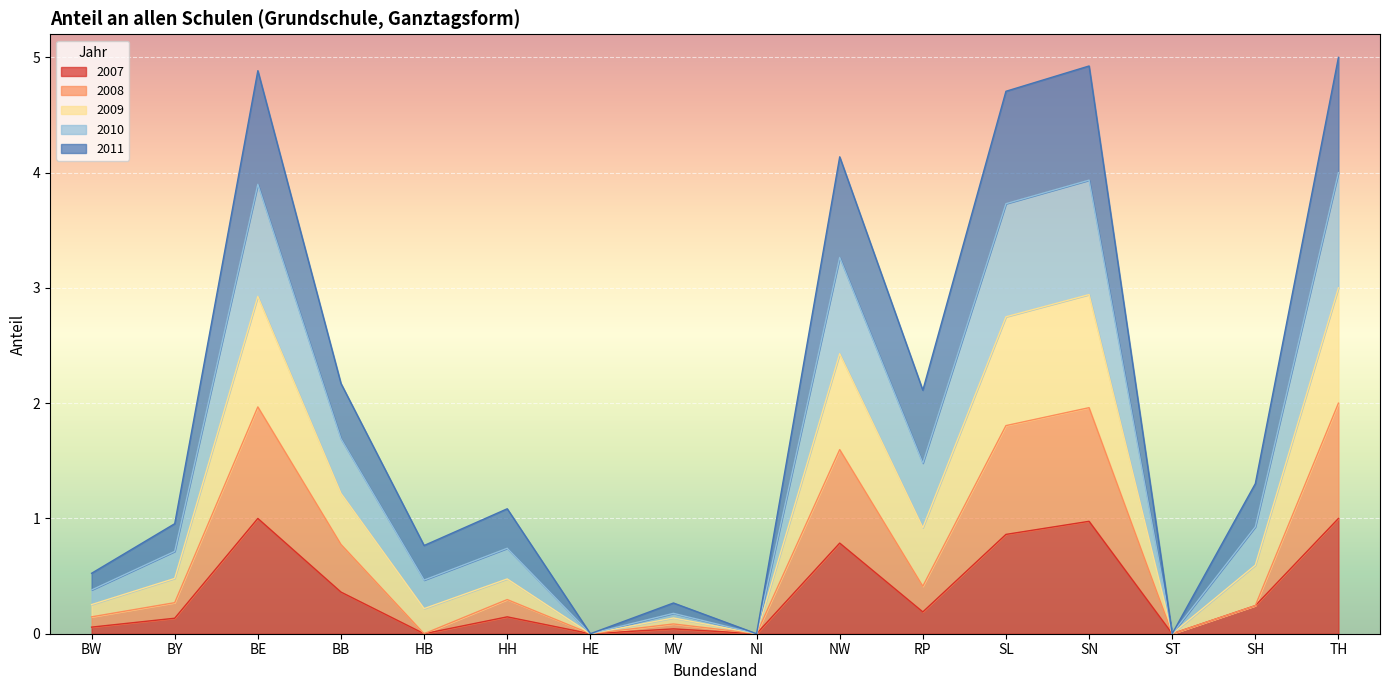

At which category does 2007 reach its first local peak?

BE